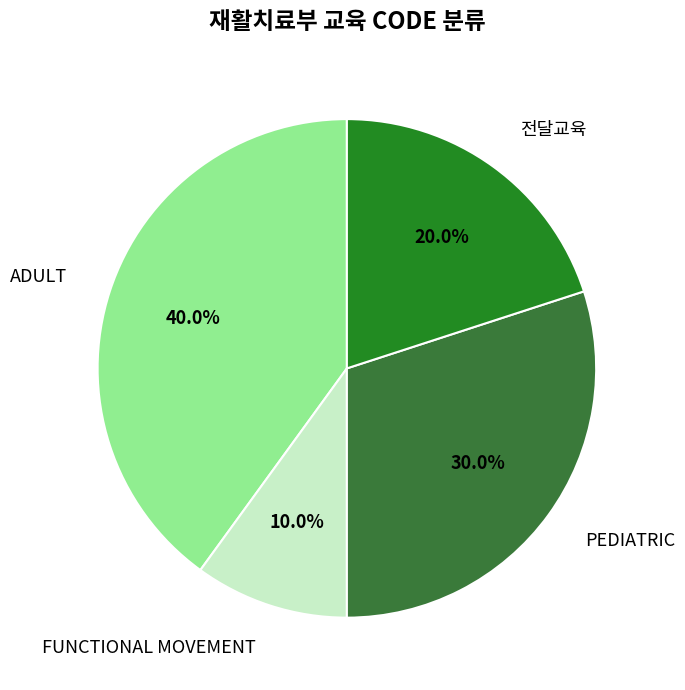

To the nearest percent, what is the average slice percentage?

25%